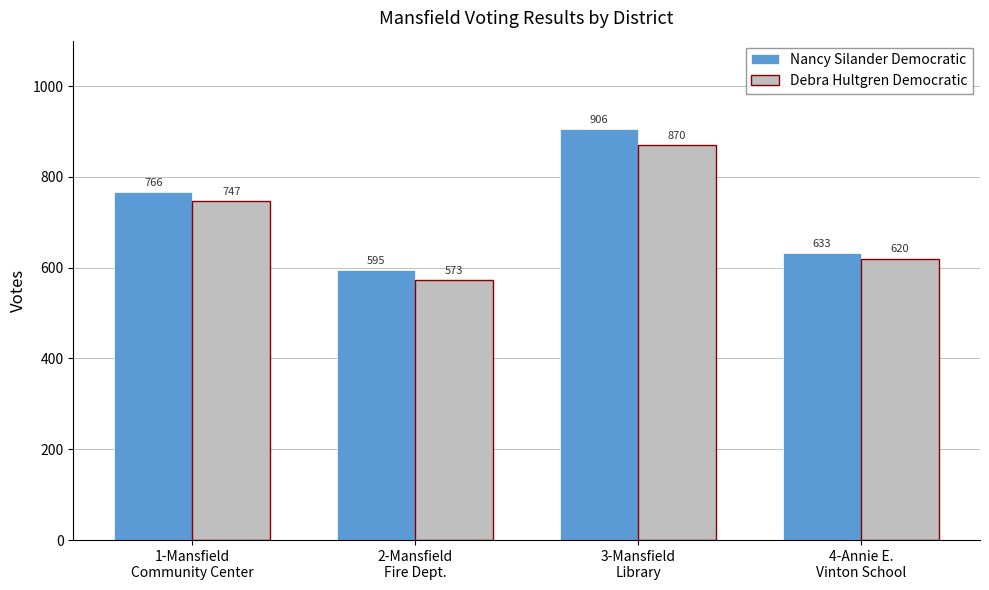

How many bars are there in total?

8